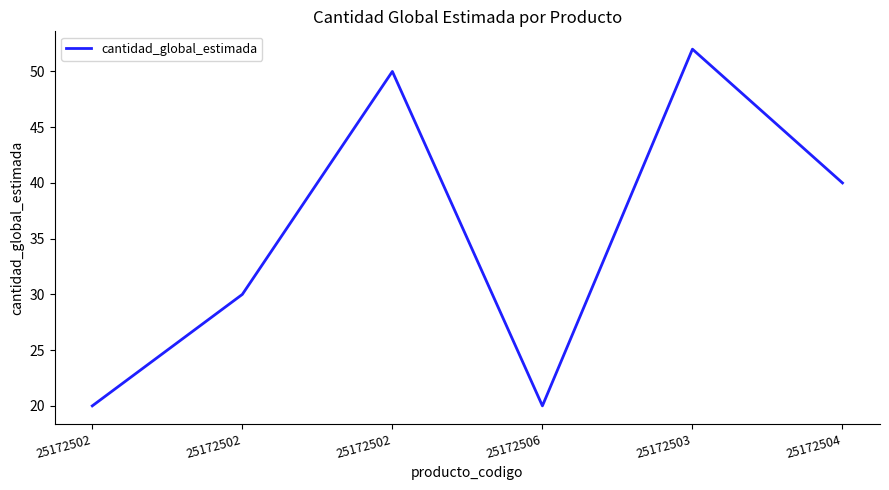

Where is the first local minimum?

25172506